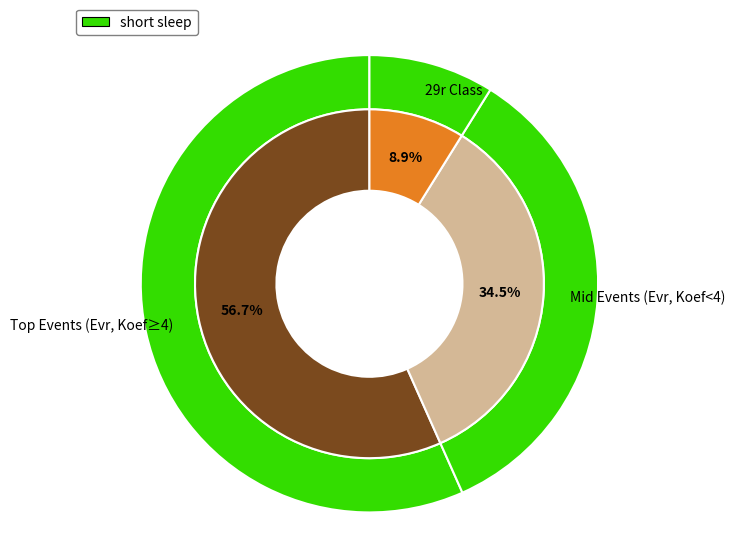

What percentage is NOT represented by 142407?

84.7%